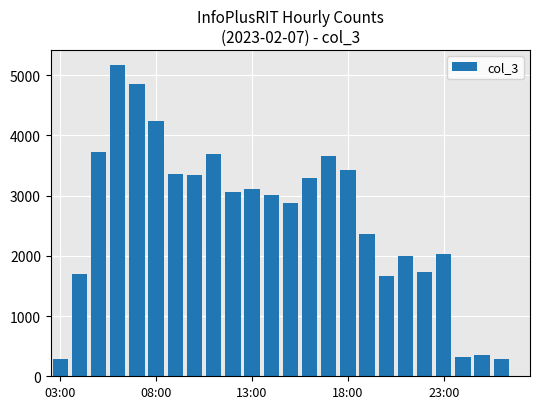

Does the chart contain stacked bars?

No